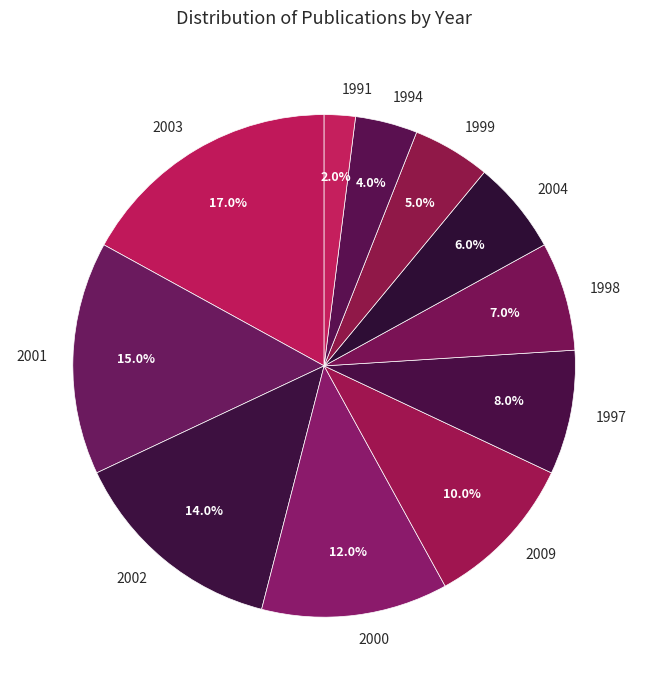

To the nearest percent, what is the difference between the 2002 and 1997 slice percentages?

6%